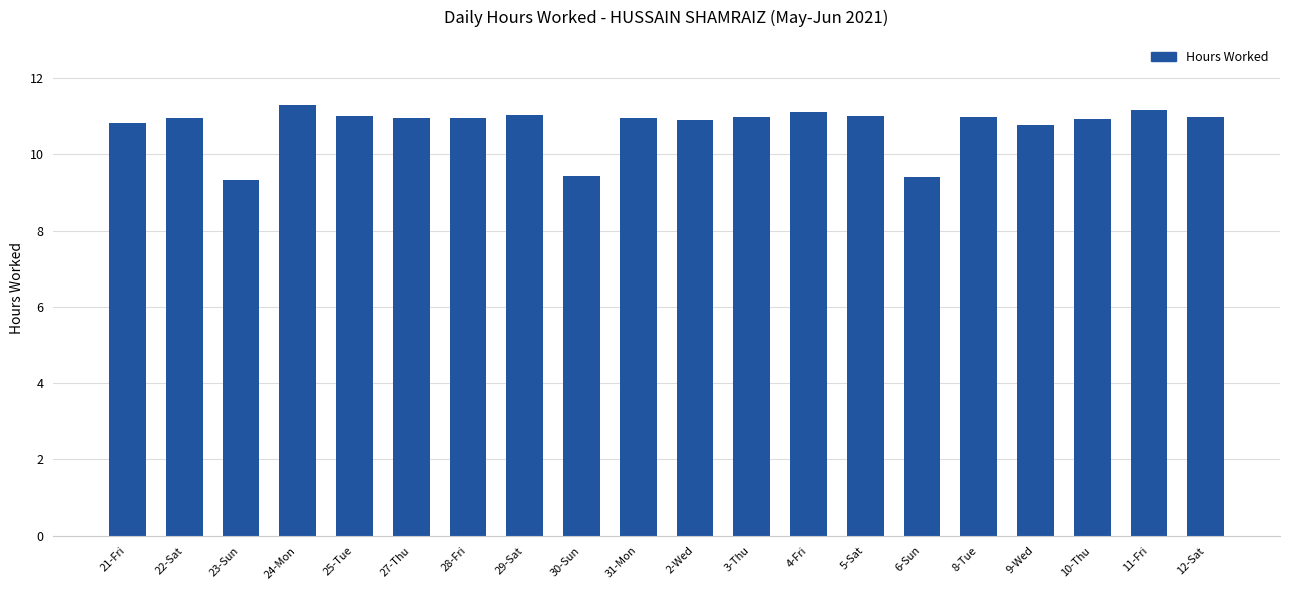

True or false: the data shows 3.8 at 27-Thu.

False